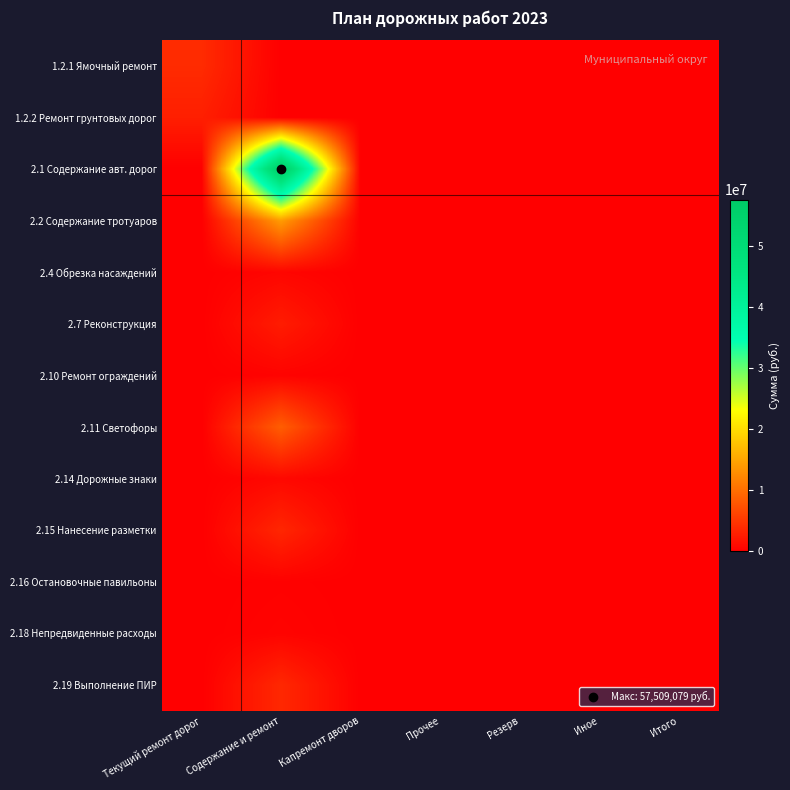

Which series has the largest total across all categories?

2.1 Содержание авт. дорог